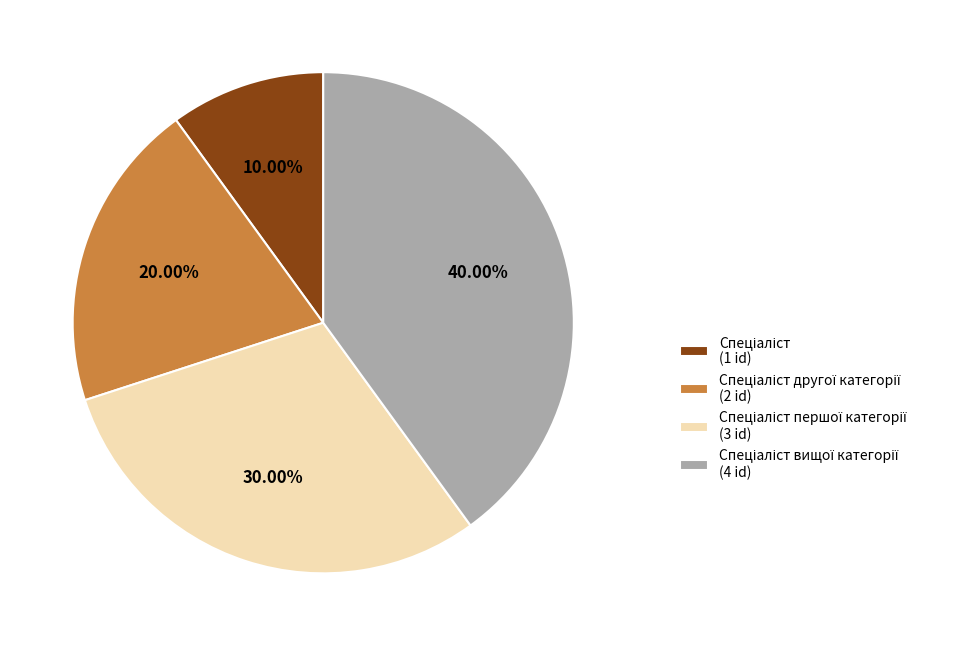

Is there a majority slice in this chart?

No